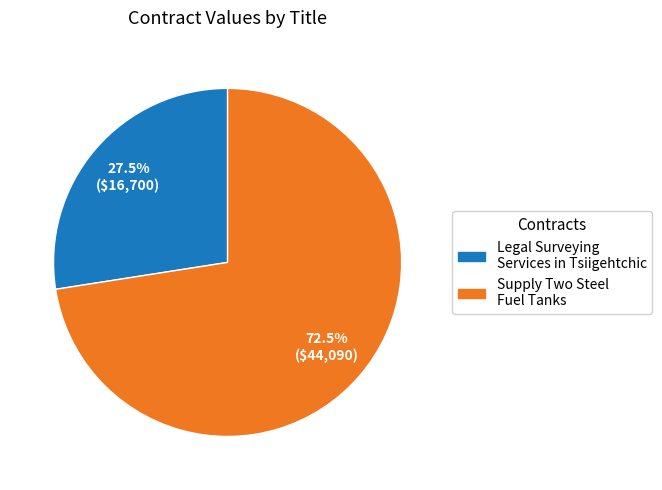

Between Supply Two Steel Fuel Tanks and Legal Surveying Services in Tsiigehtchic, which is larger?

Supply Two Steel Fuel Tanks